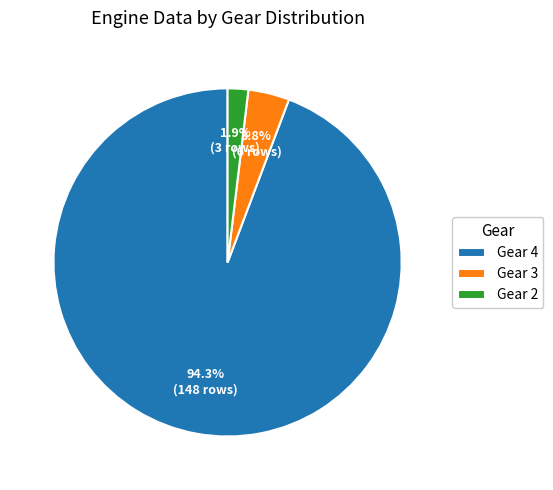

Between Gear 4 and Gear 3, which is larger?

Gear 4